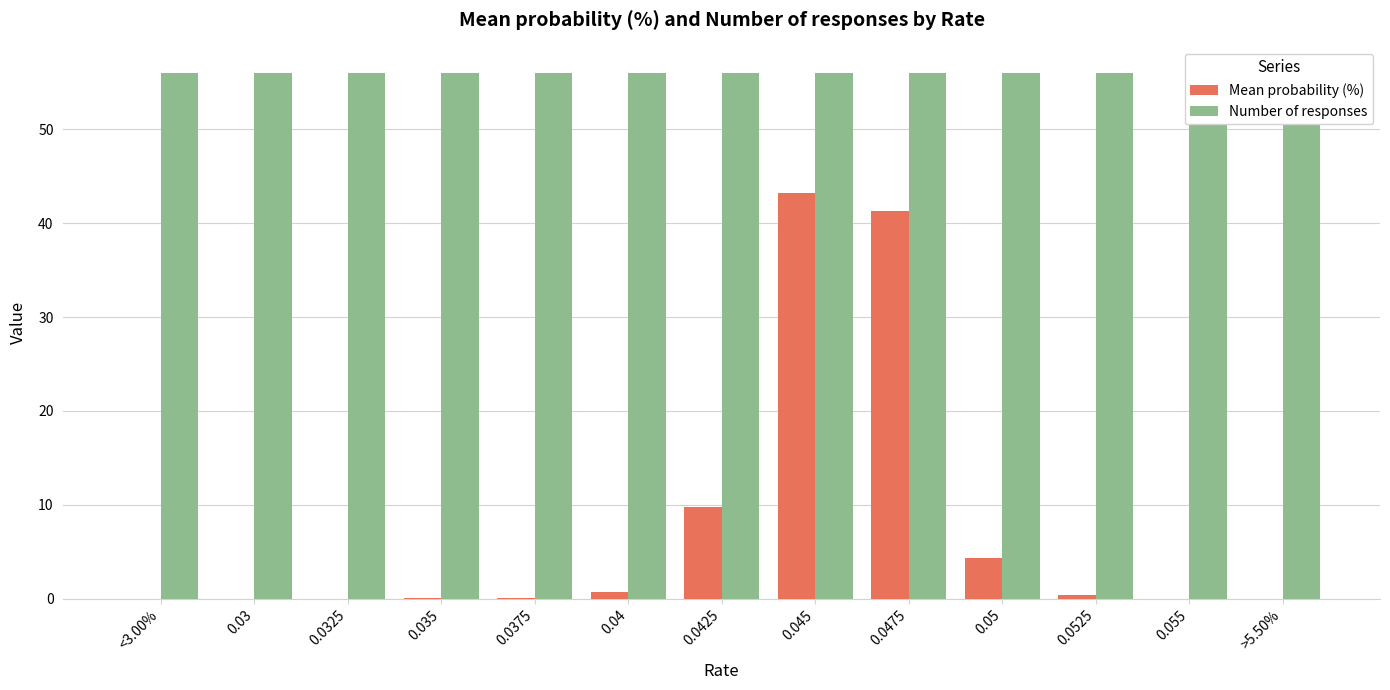

List the series in order of their overall mean, highest first.

Number of responses, Mean probability (%)